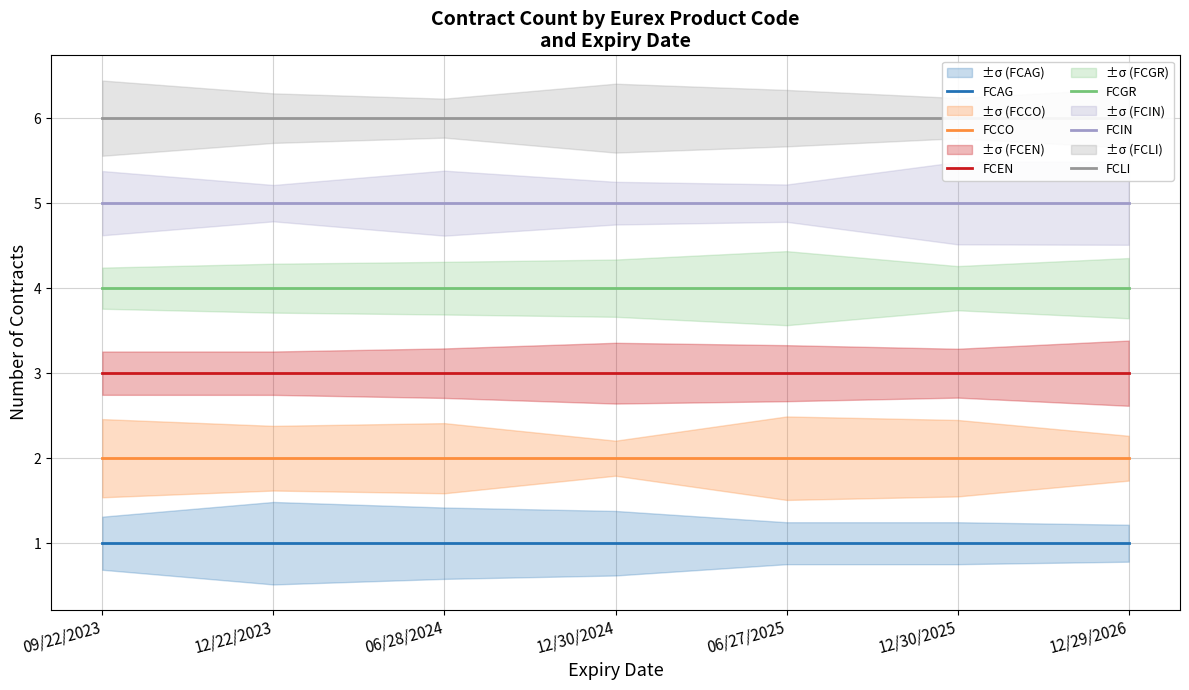

True or false: FCAG and FCGR intersect in this chart.

False